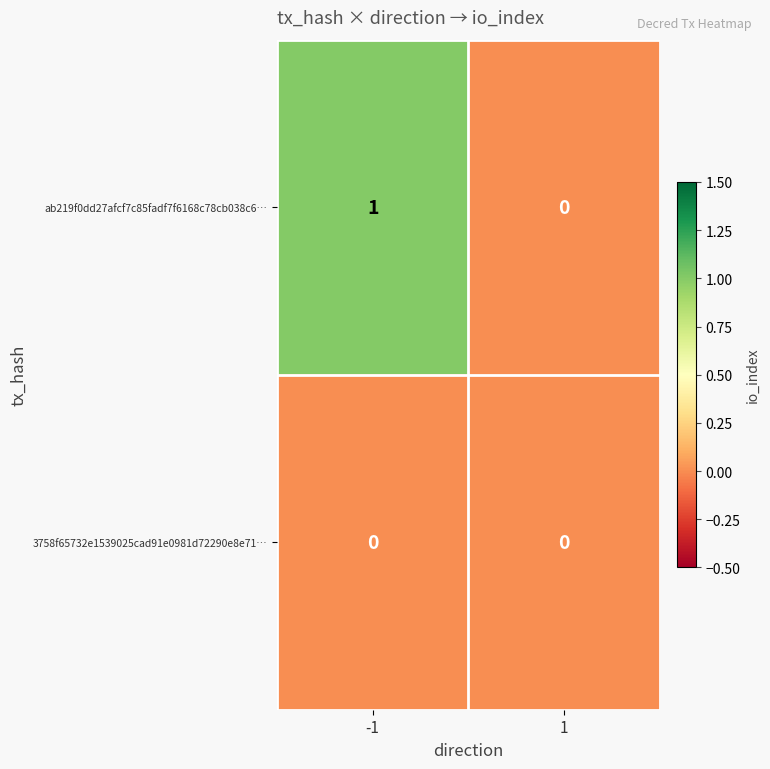

Which series changed the most between -1 and 1?

ab219f0dd27afcf7c85fadf7f6168c78cb038c6…